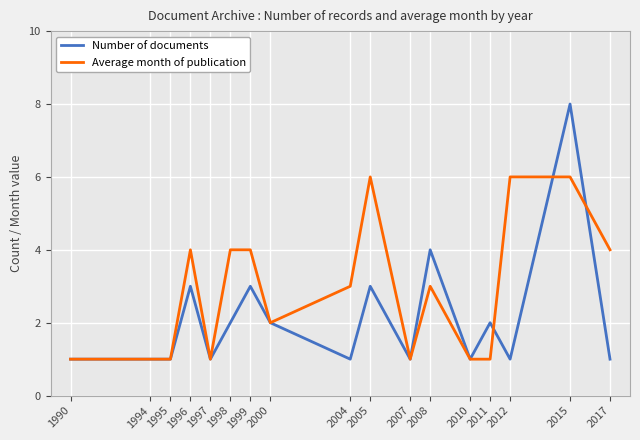

At which category is the sum across all series the highest?

2015